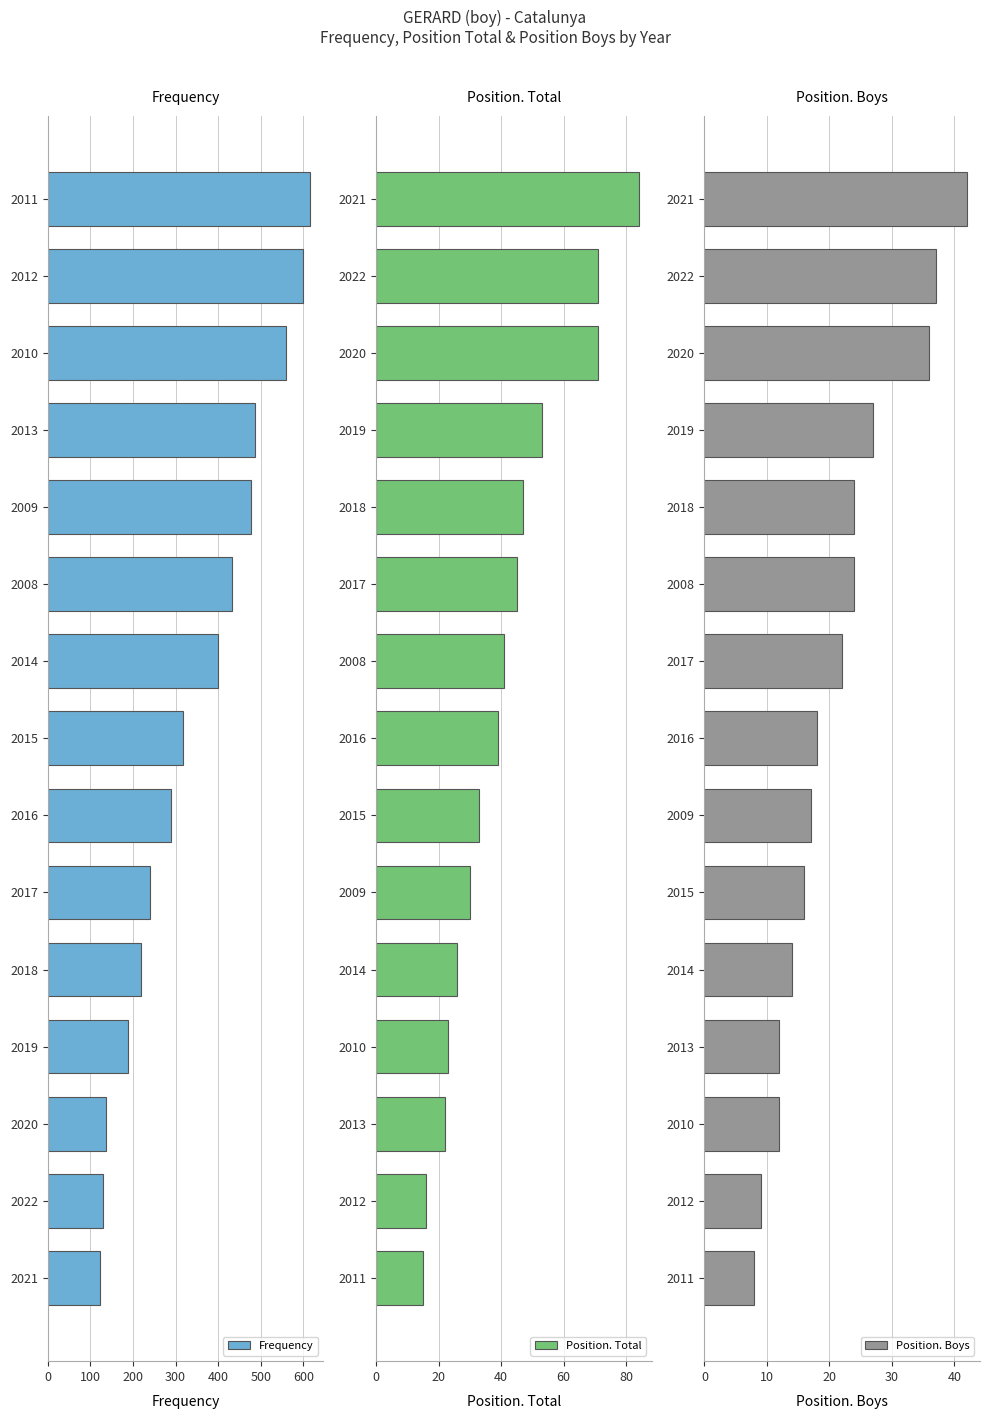

The value of Frequency at 2021 is 215. True or false?

False